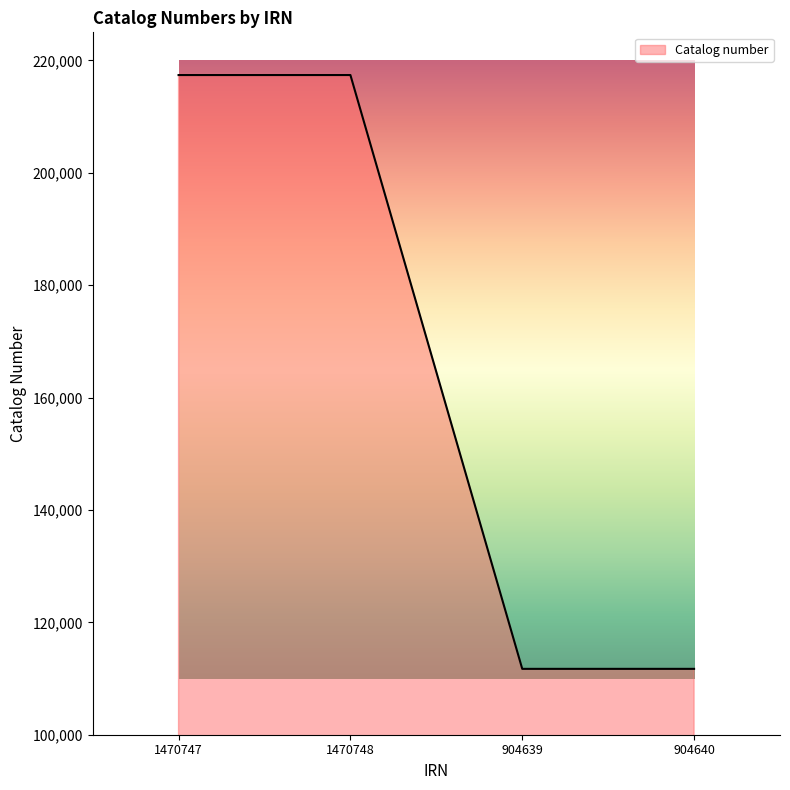

The value at 1470747 is 217399. True or false?

True